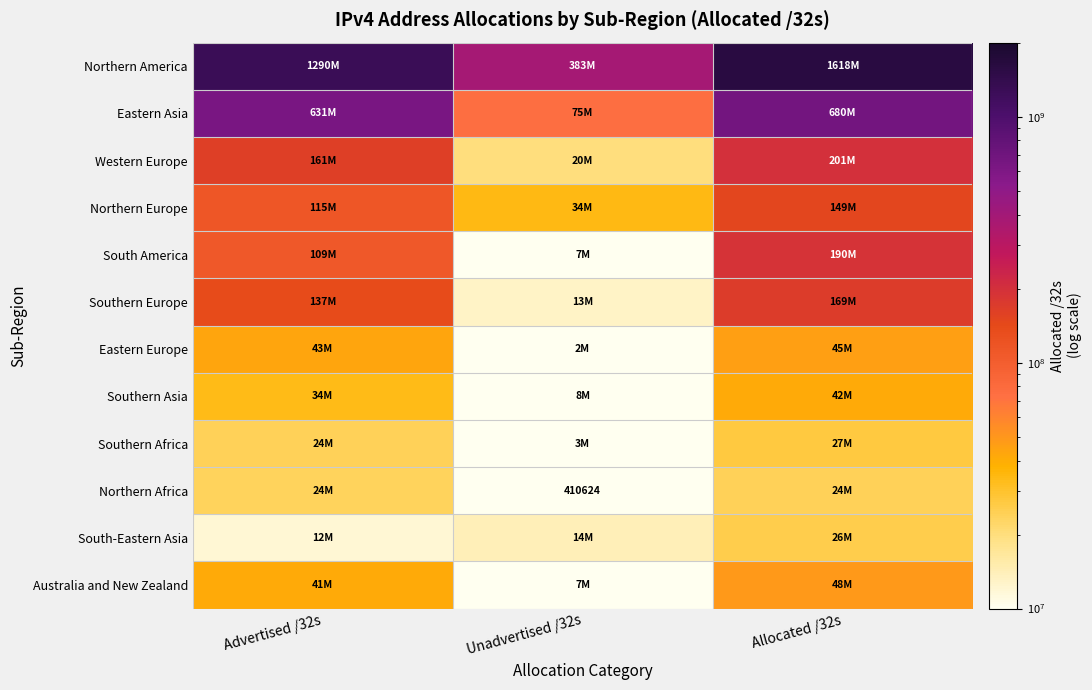

What is the difference between the maximum and minimum values in the Western Europe series?

180502032